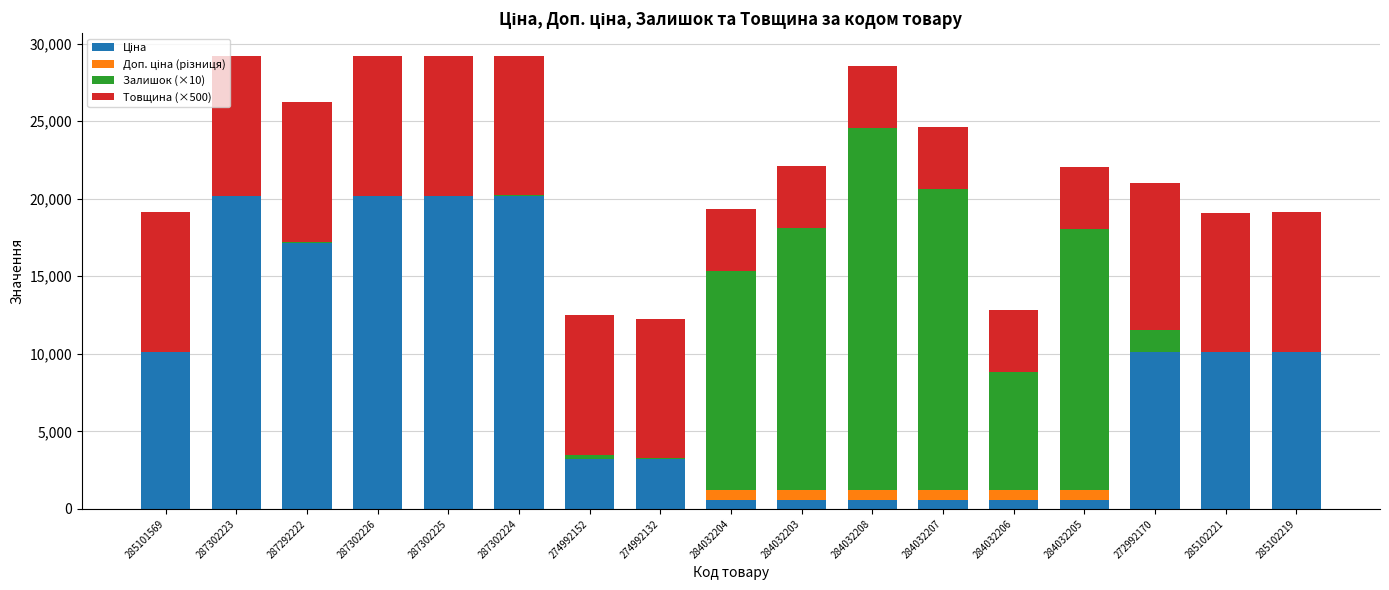

Does the chart contain stacked bars?

Yes